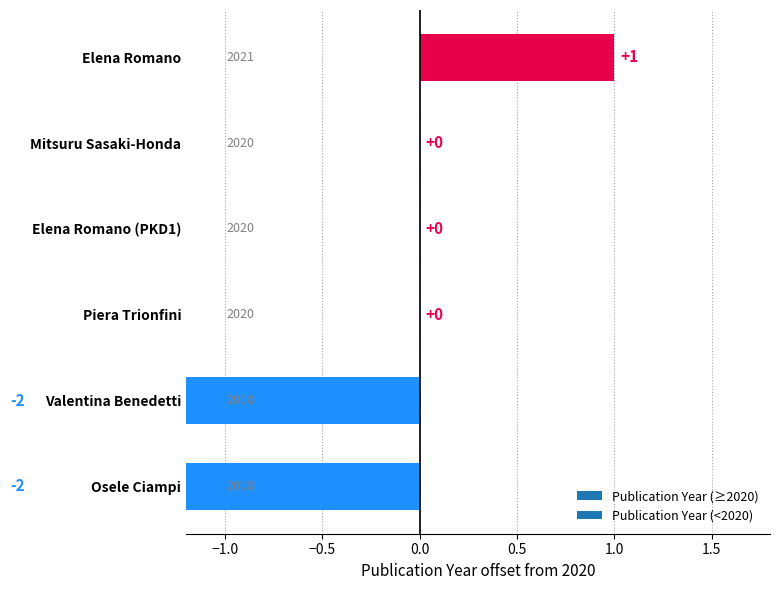

Rank the categories by value from highest to lowest.

Elena Romano, Mitsuru Sasaki-Honda, Elena Romano (PKD1), Piera Trionfini, Valentina Benedetti, Osele Ciampi